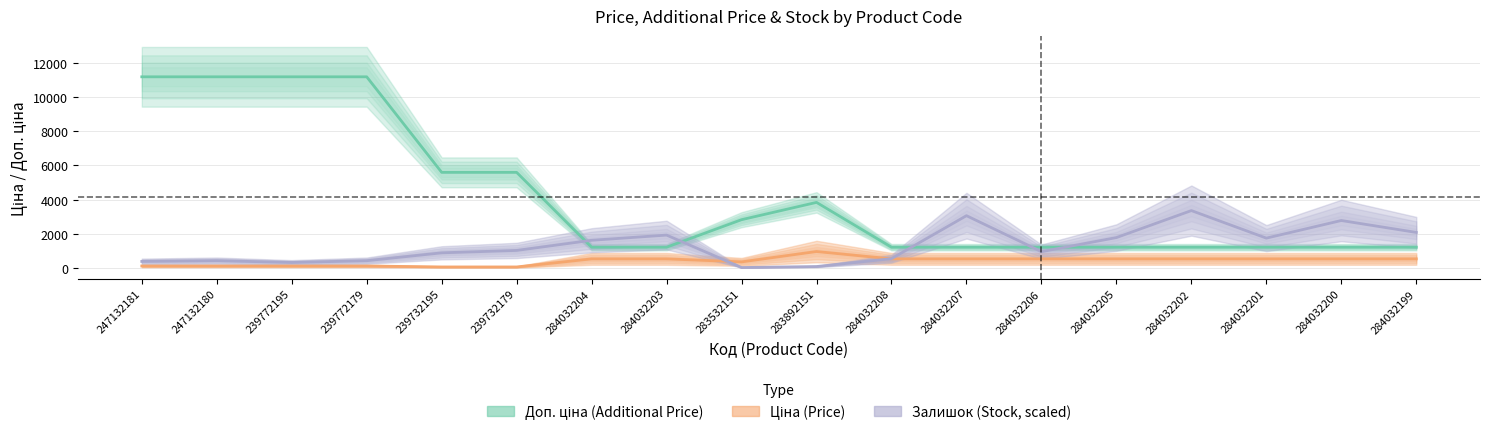

What is the difference between the highest and lowest values at 284032200?

2245.4